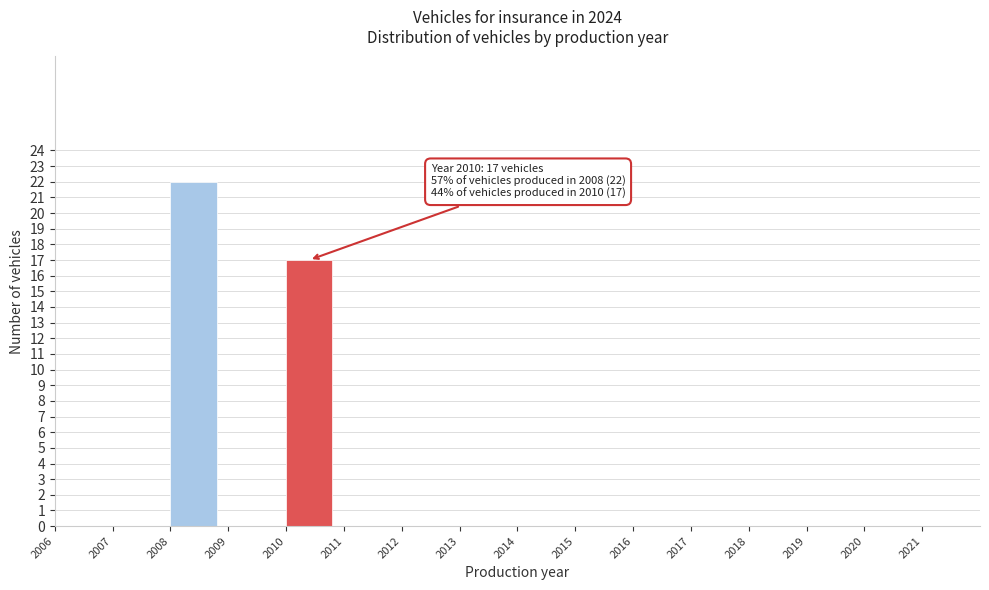

Reading left to right, extract all data points from this chart.

2006=0	2007=0	2008=22	2009=0	2010=17	2011=0	2012=0	2013=0	2014=0	2015=0	2016=0	2017=0	2018=0	2019=0	2020=0	2021=0